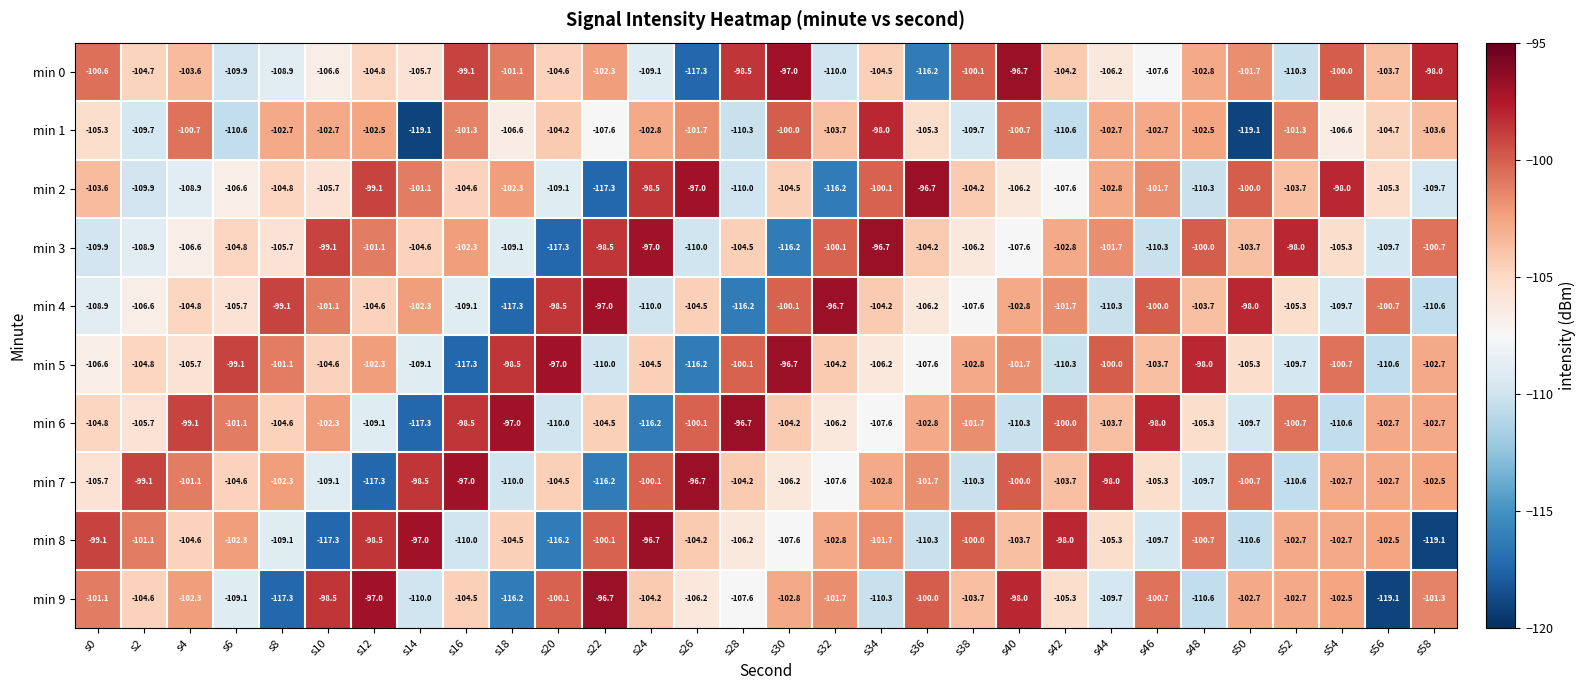

What value does the min 0 series have at s52?

-110.3